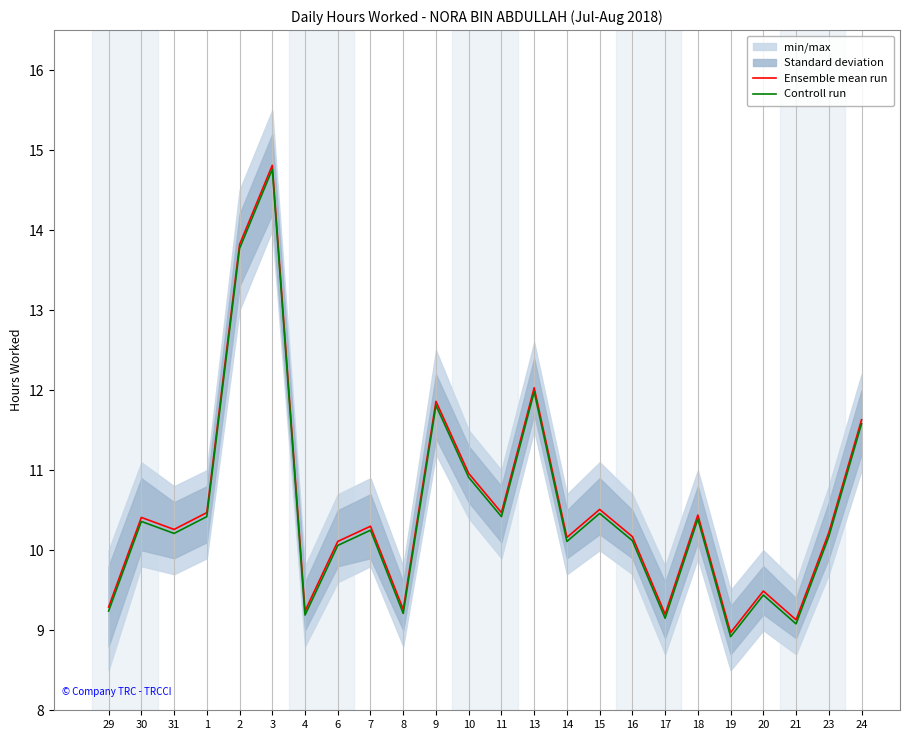

What is the difference between the maximum and second lowest values in the Ensemble mean run series?

5.7